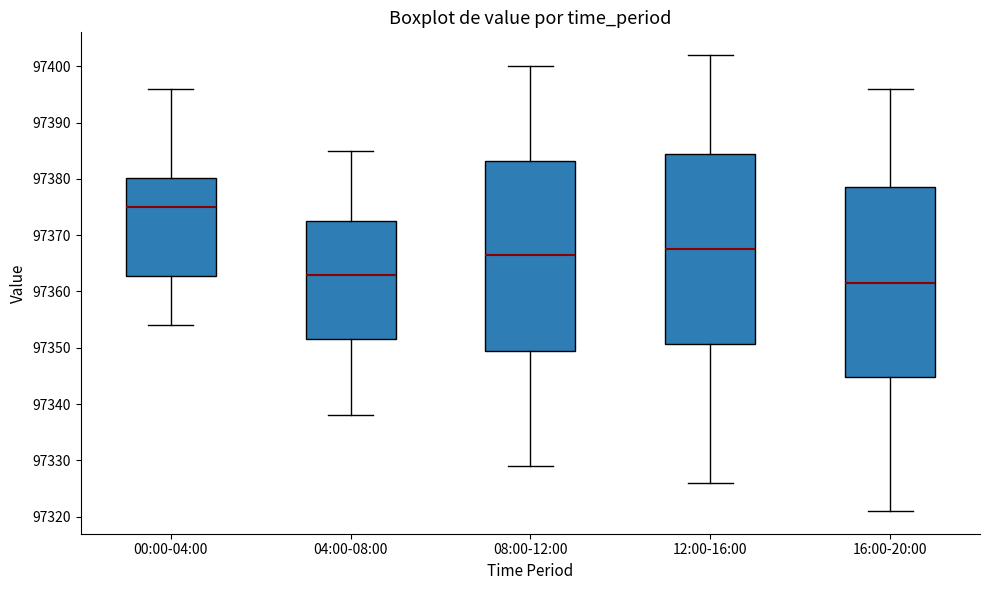

Where does the lower whisker of the box for 12:00-16:00 end on the y-axis? The values are not printed on the chart, so give them approximately, as read against the axis.

97326